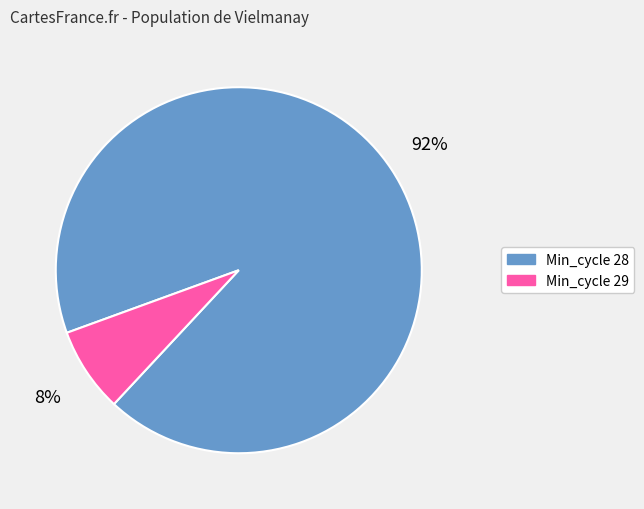

Does any single category account for the majority?

Yes